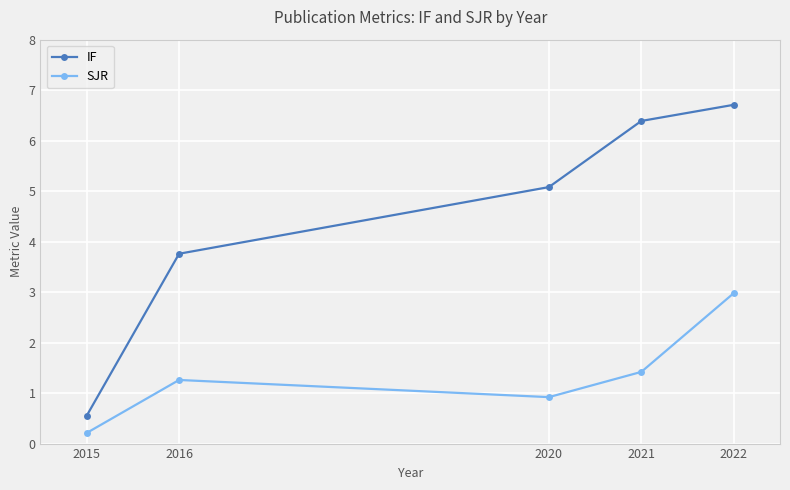

True or false: IF has more than 2 interior local peaks.

False